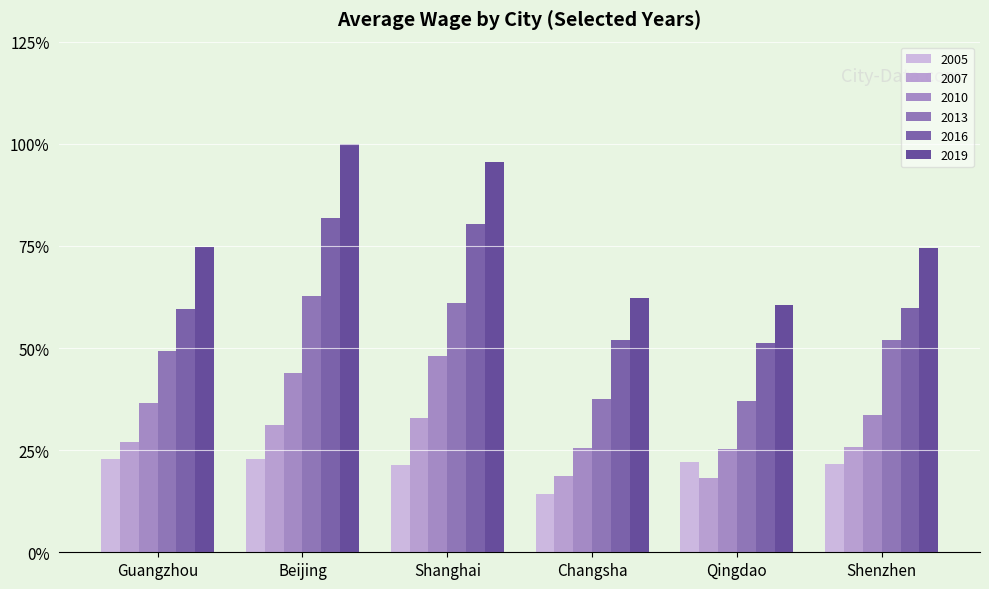

What is the difference between the 2005 values at Beijing and Shenzhen?

1715.0